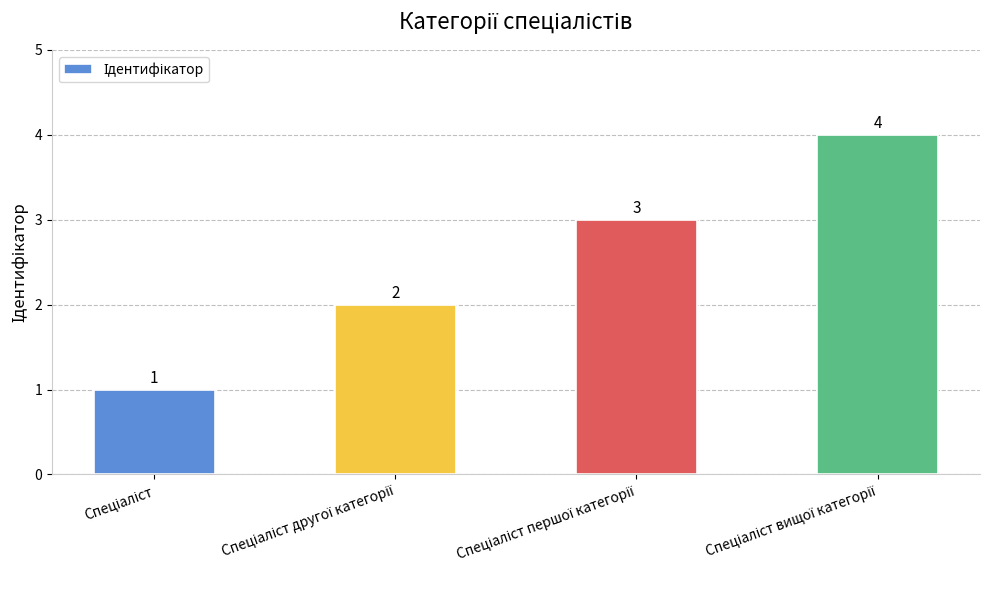

What is the sum of all values?

10